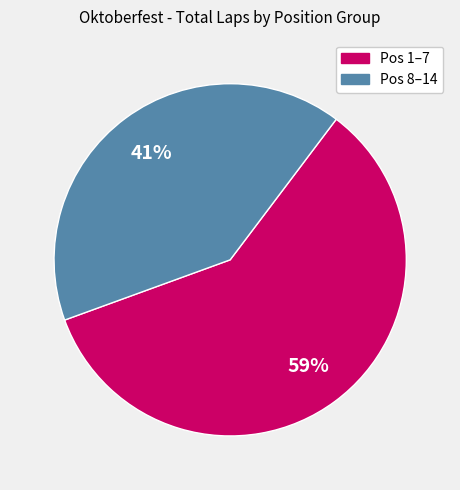

To the nearest percent, what is the difference between the largest and smallest slice percentages?

18%